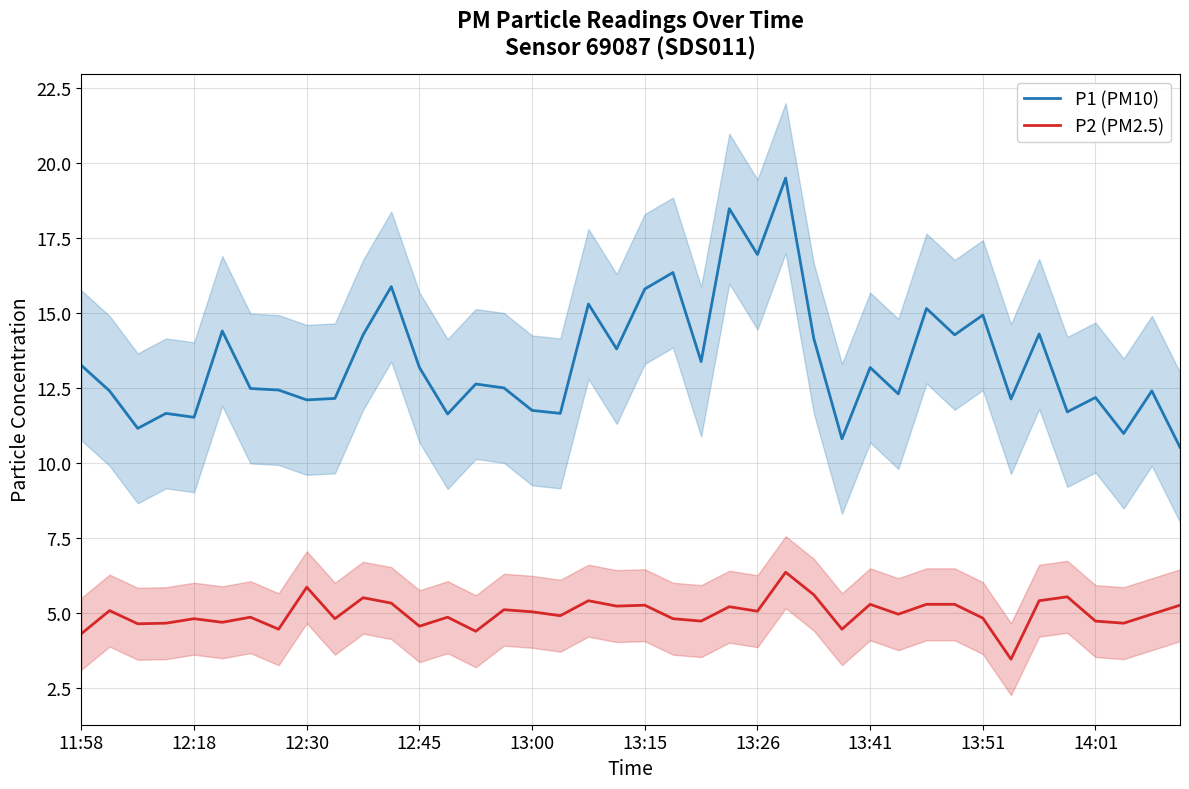

Which series has the widest spread of values?

P1 (PM10)